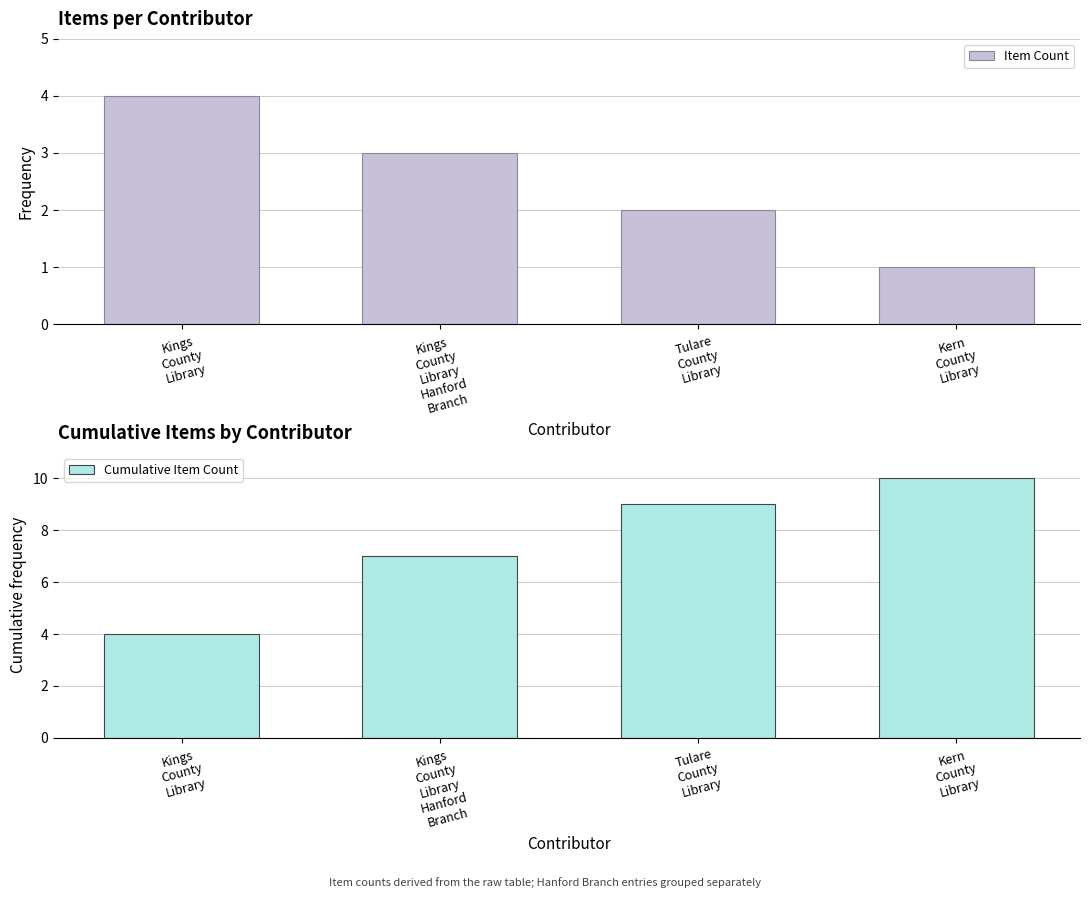

The value of Item Count at Kings
County
Library
Hanford
Branch is 3. True or false?

True